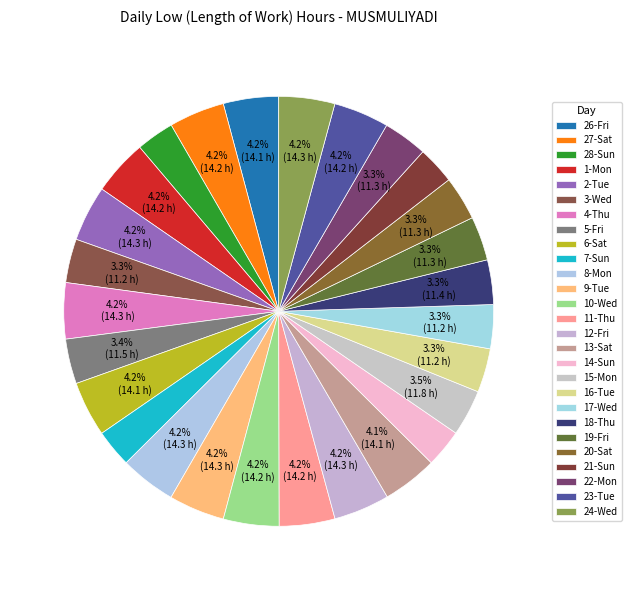

How many slices are in this pie chart?

27